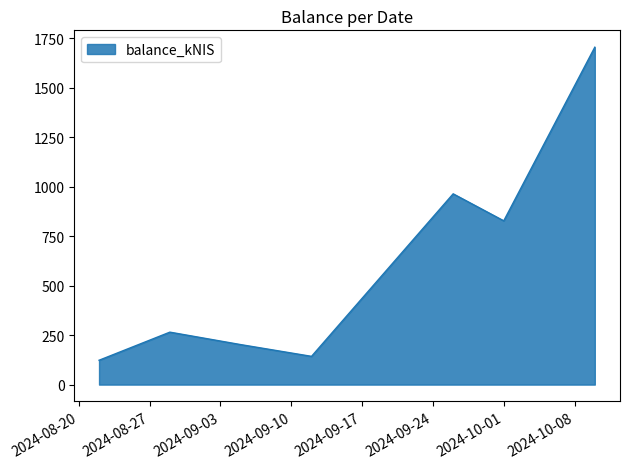

What is the difference between the maximum and minimum values?

1582.5